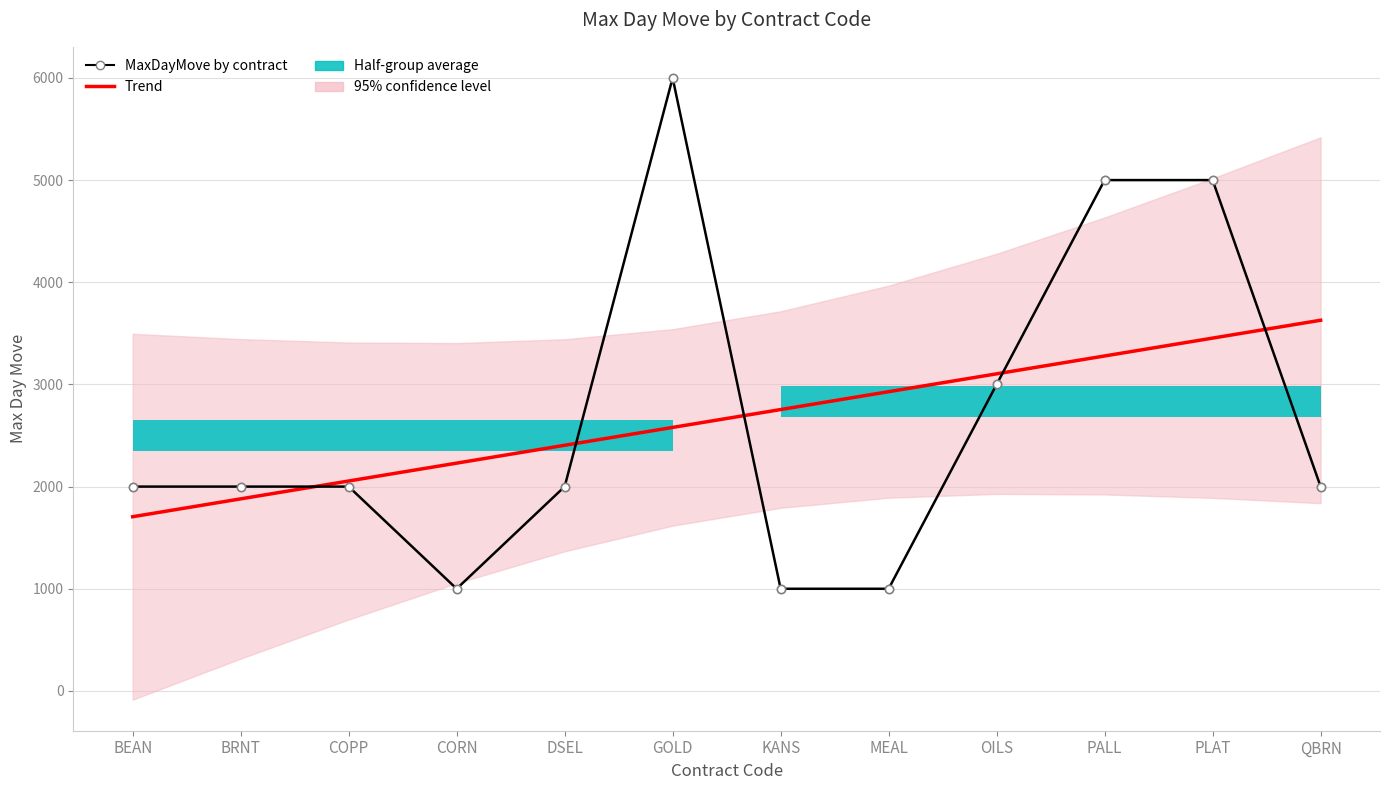

How many lines are shown in the chart?

2